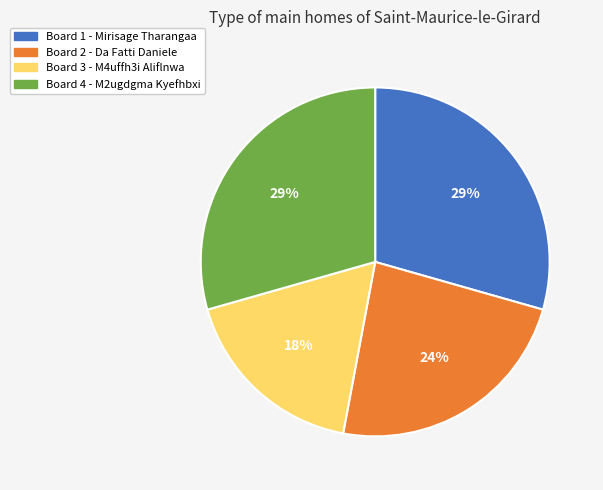

To the nearest percent, what is the average slice percentage?

25%